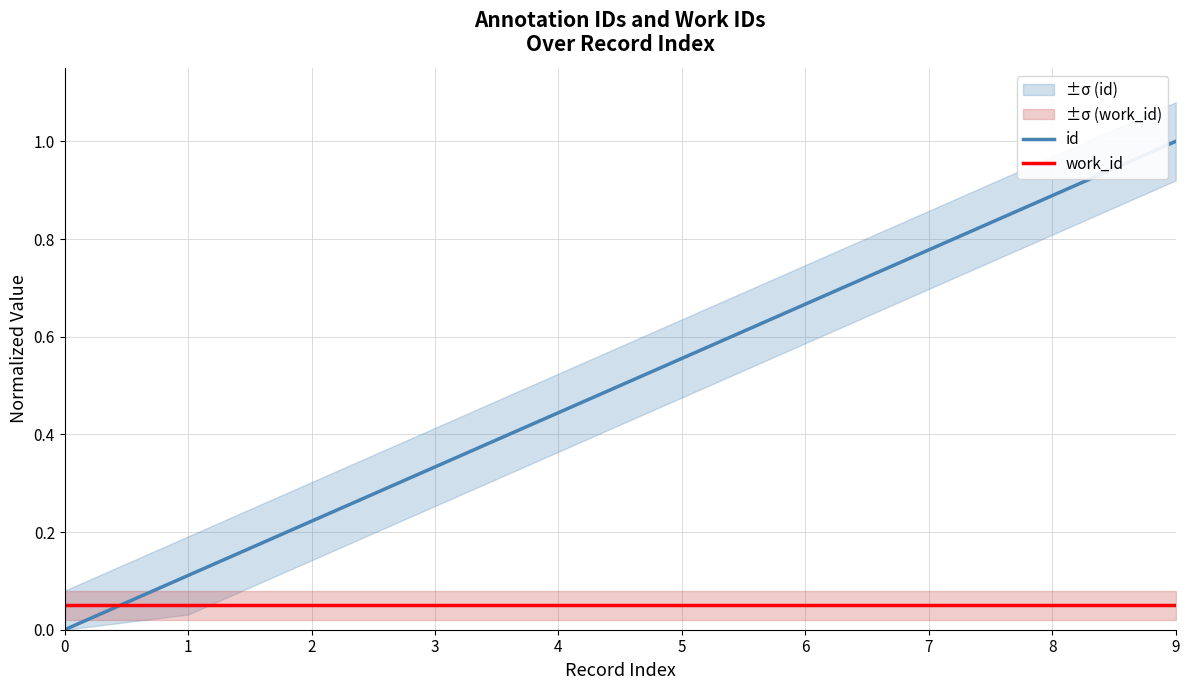

At how many categories does at least one series exceed 0?

10